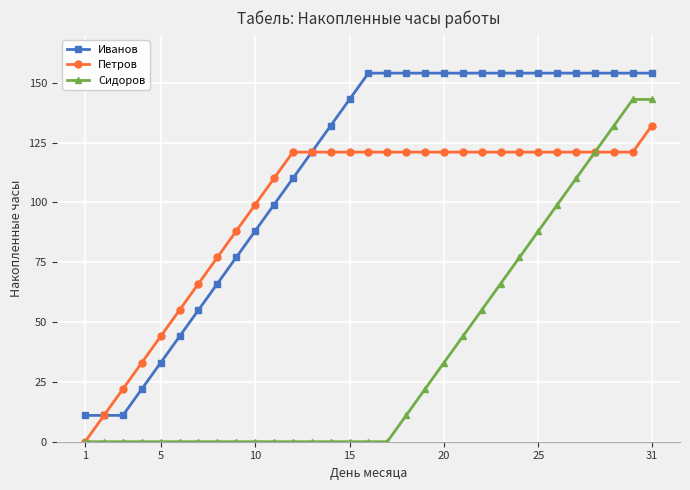

What is the maximum value shown in the chart?

154